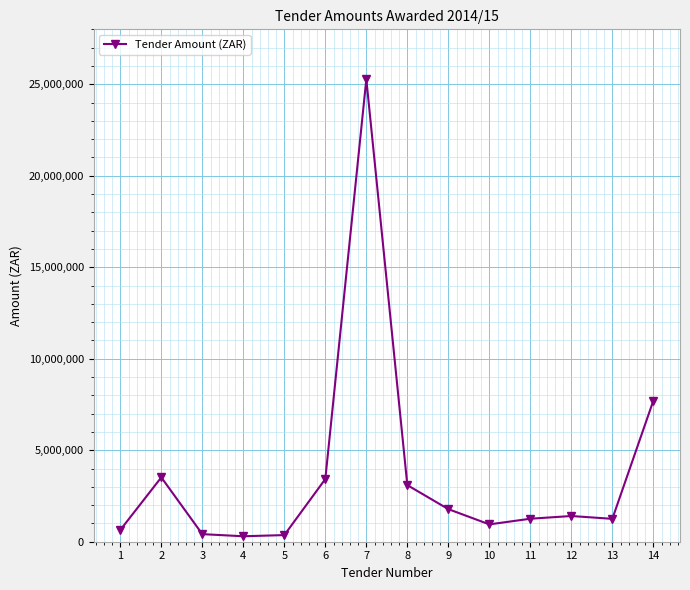

What is the change in value from 2 to 9?

-1736031.2